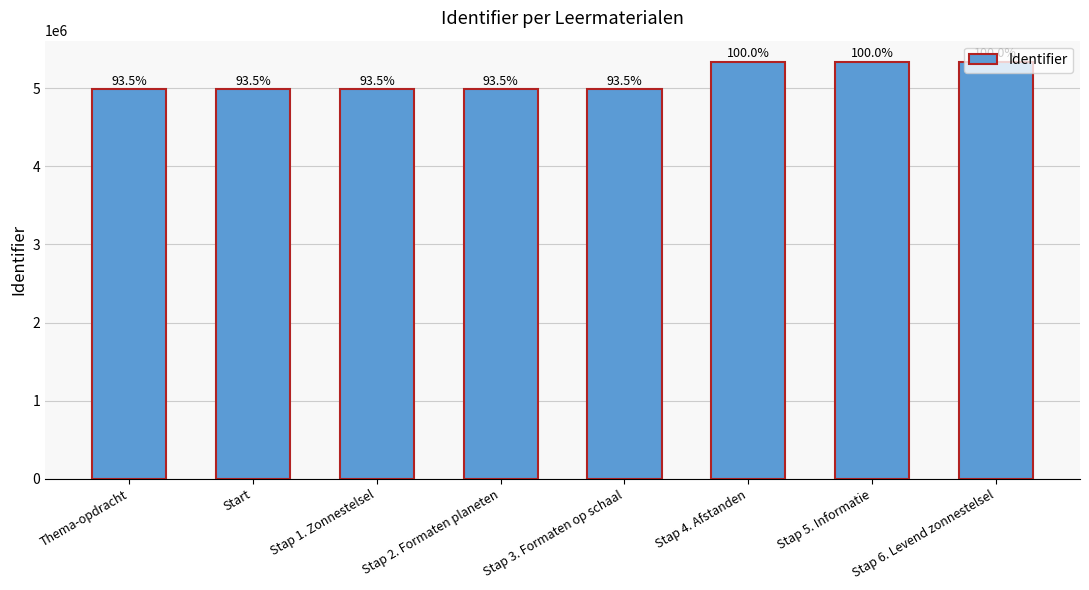

Reading right to left, list all the values displayed in this chart.

5342467	5342466	5342465	4993024	4993023	4993022	4993018	4993017